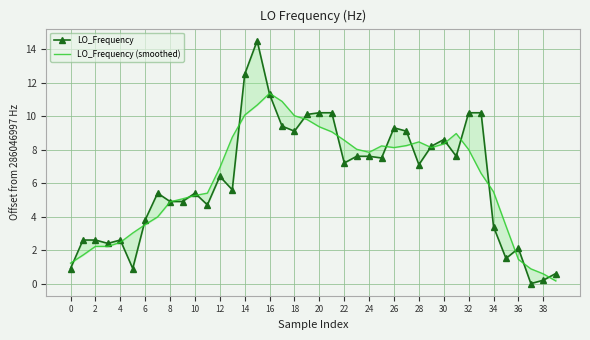

Is this an area chart (filled region under the line)?

No